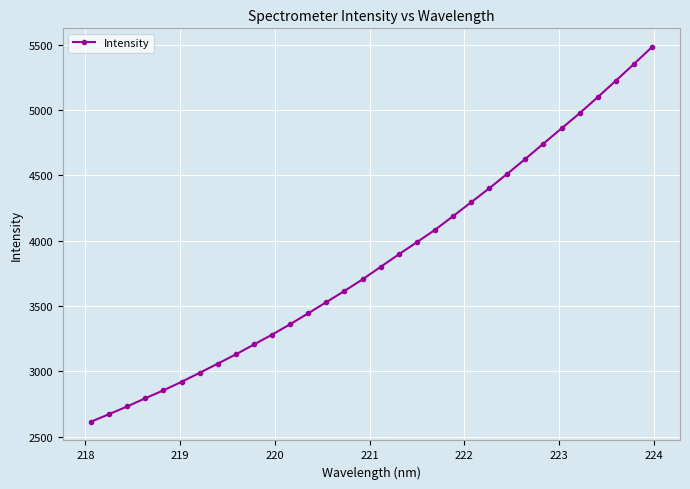

What is the difference between the maximum and second lowest values?

2810.2